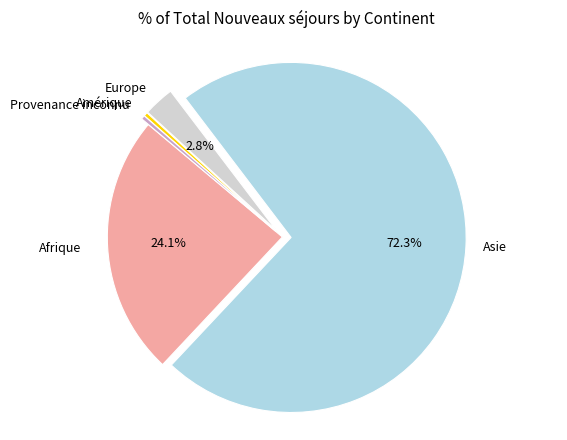

Which slice represents more than half of the pie?

Asie